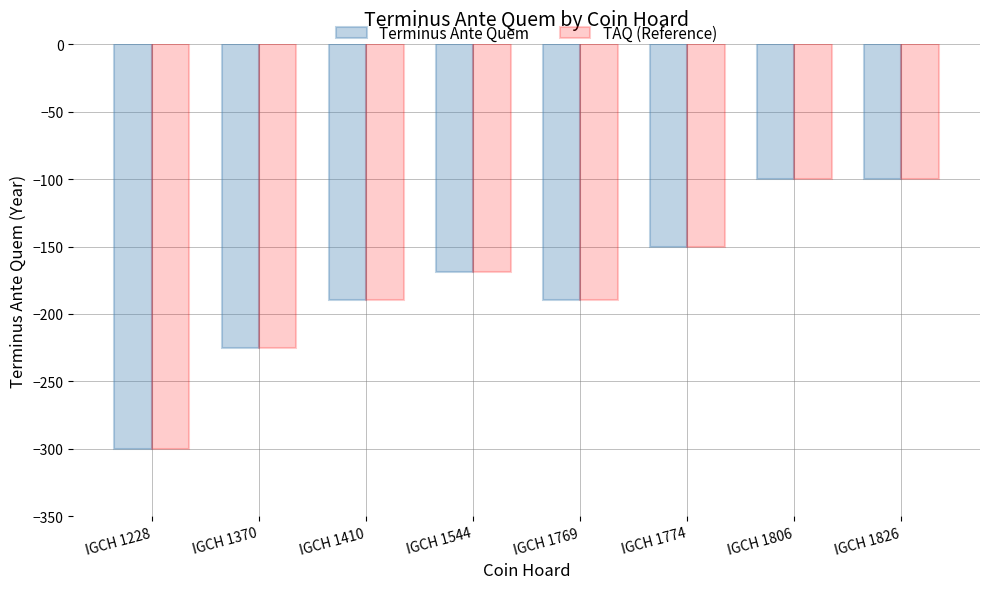

The value of Terminus Ante Quem at IGCH 1774 is -150. True or false?

True